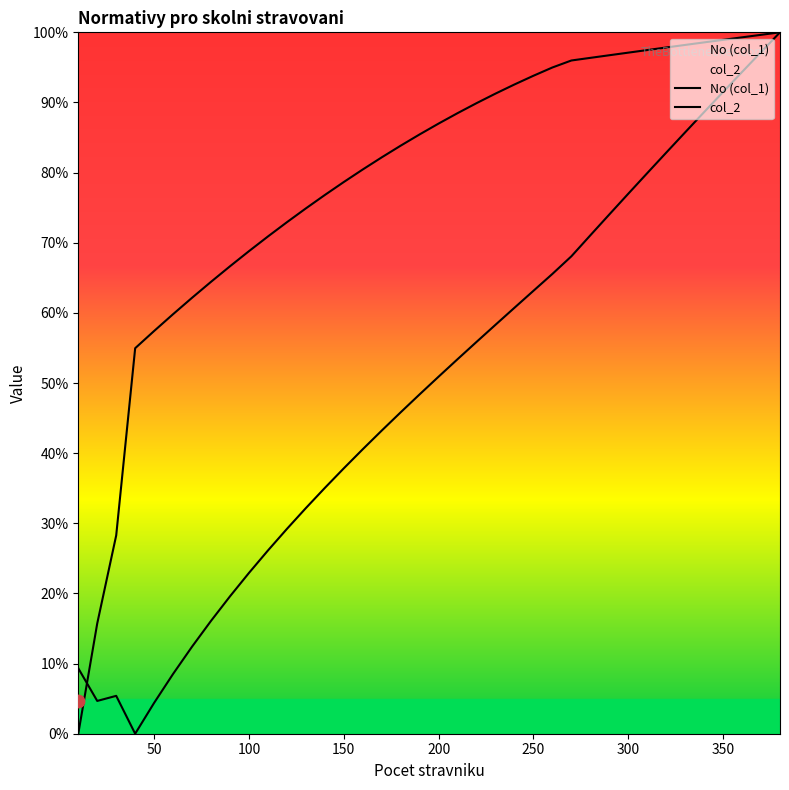

Is the value of col_2 at 33 greater than the value of No (col_1) at 17?

Yes